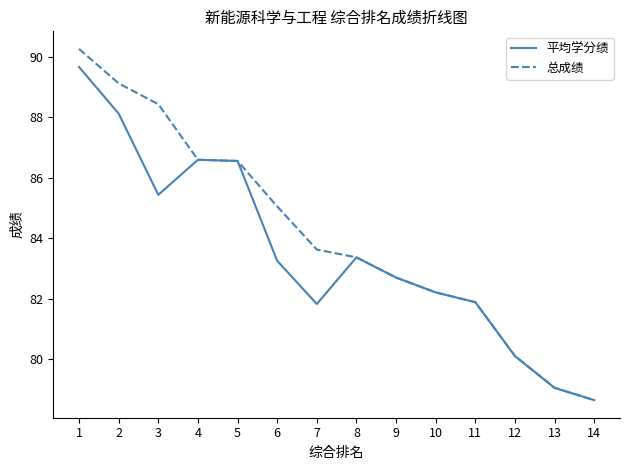

What is the total value across all series at 2?

177.3